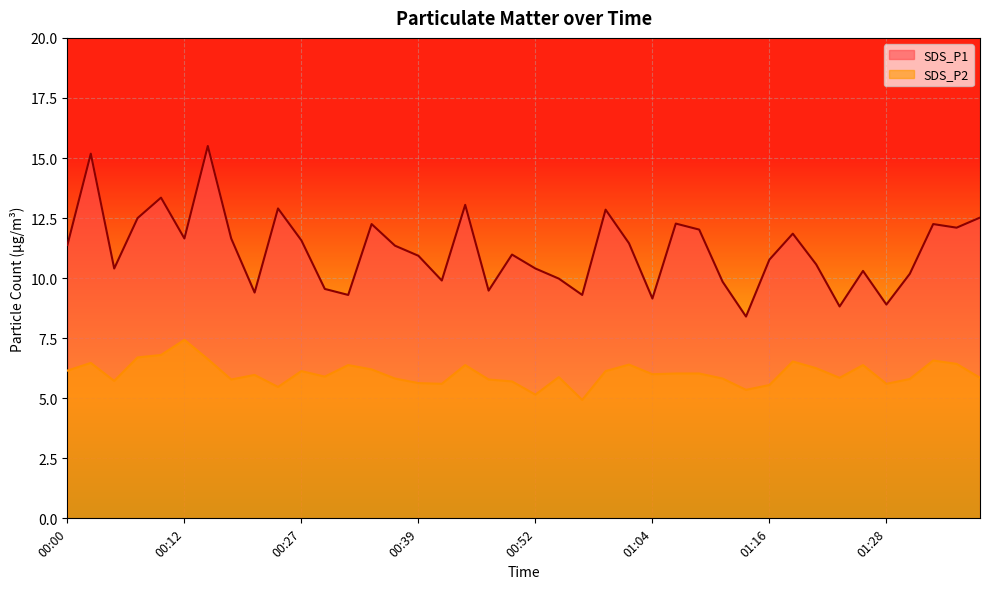

Between 00:52 and 00:20, which is larger?

00:20